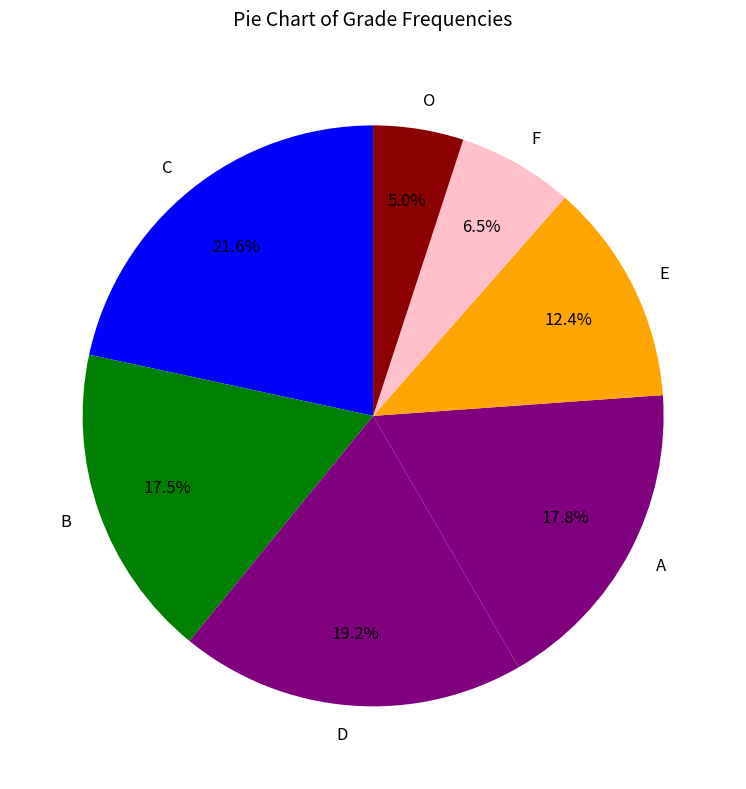

How many segments does this pie chart have?

7